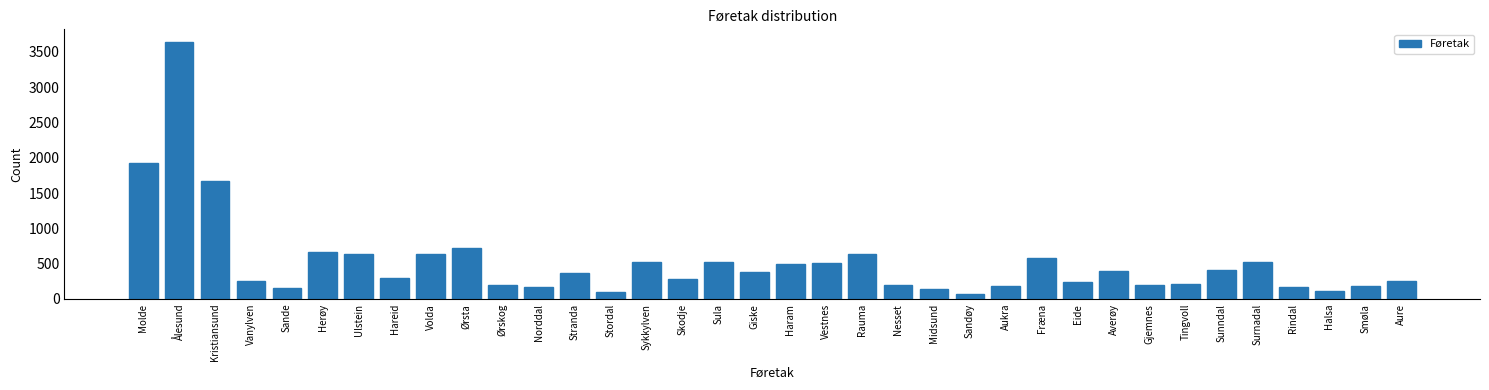

What is the label of the 25th bar from the left?

Aukra